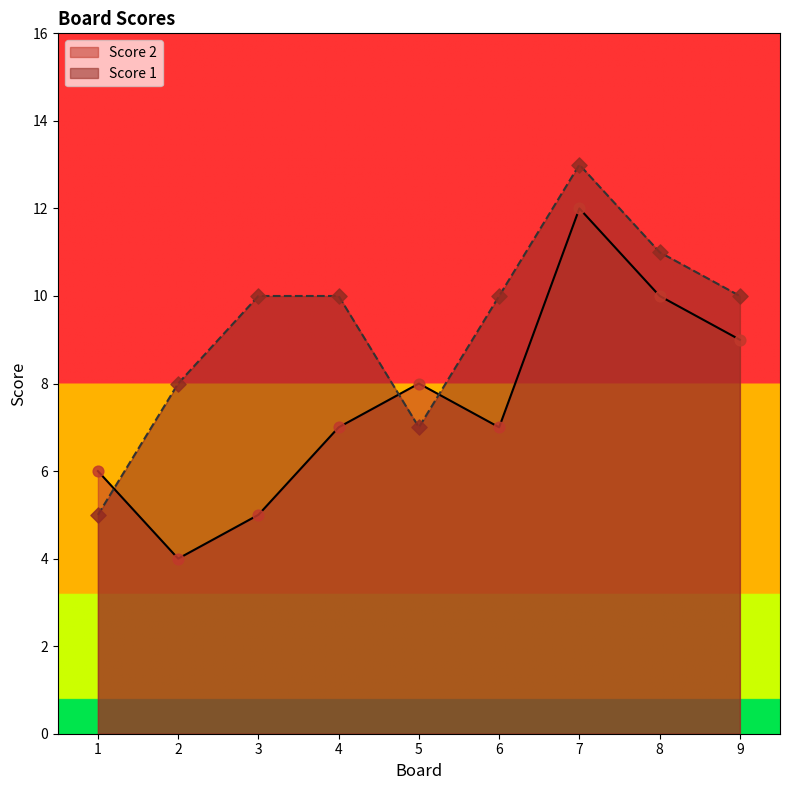

Which series has the largest total across all categories?

Score 1